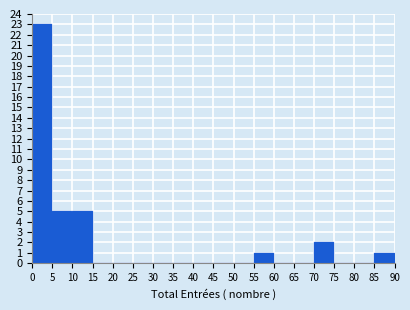

What is the height of the bar covering 70 to 75 on the x-axis? The values are not printed on the chart, so give them approximately, as read against the axis.

2